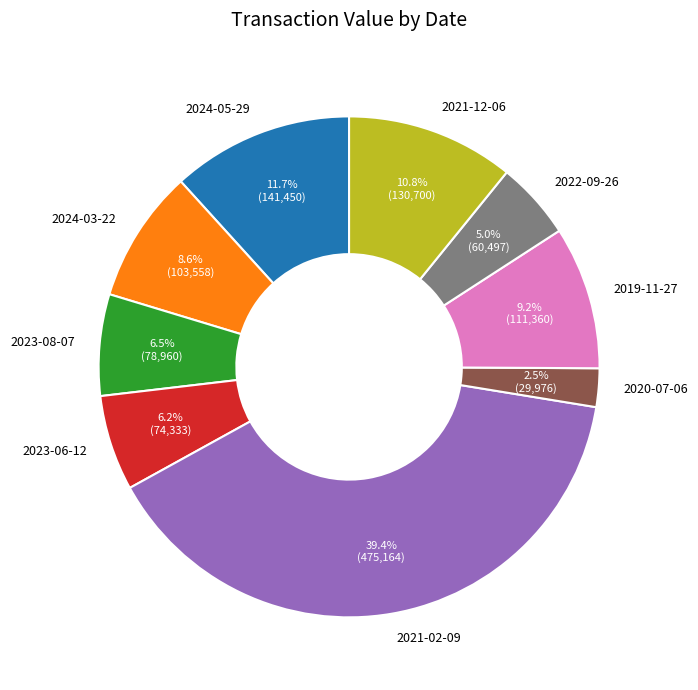

What is the largest slice in the pie chart?

2021-02-09